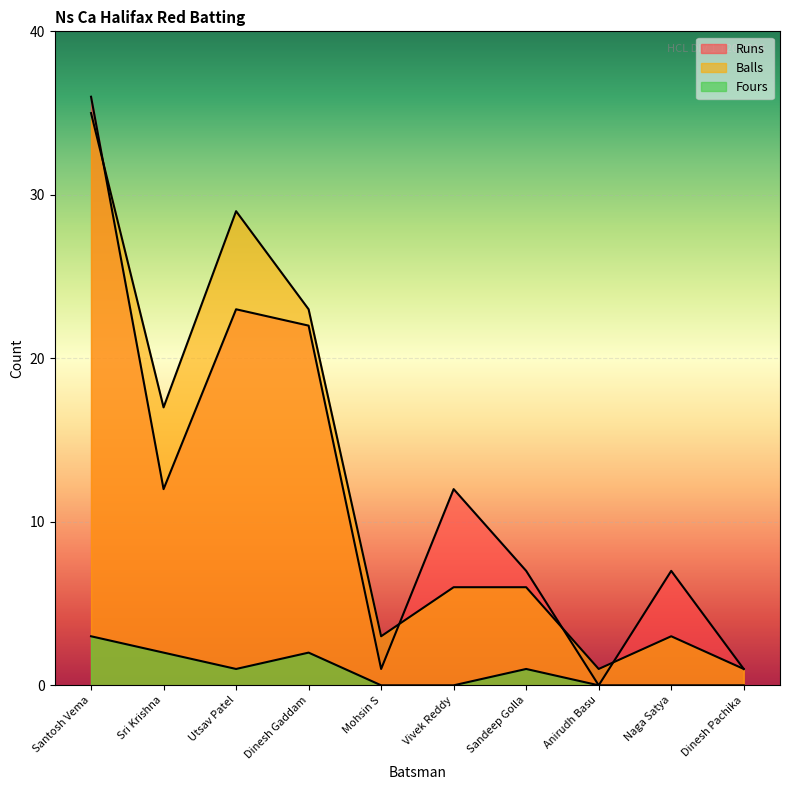

Rank the categories by Balls value from lowest to highest.

Anirudh Basu, Dinesh Pachika, Mohsin S, Naga Satya, Vivek Reddy, Sandeep Golla, Sri Krishna, Dinesh Gaddam, Utsav Patel, Santosh Vema